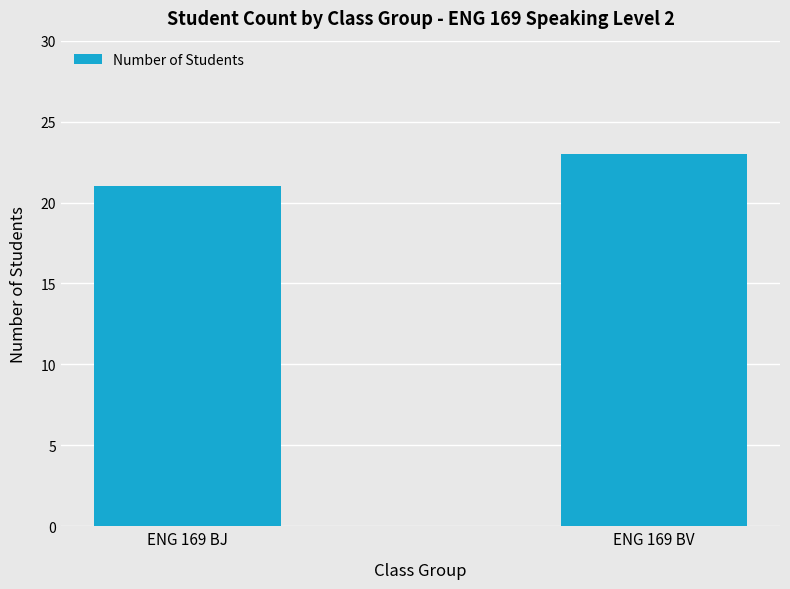

Is it true that the value at ENG 169 BJ is 7?

False